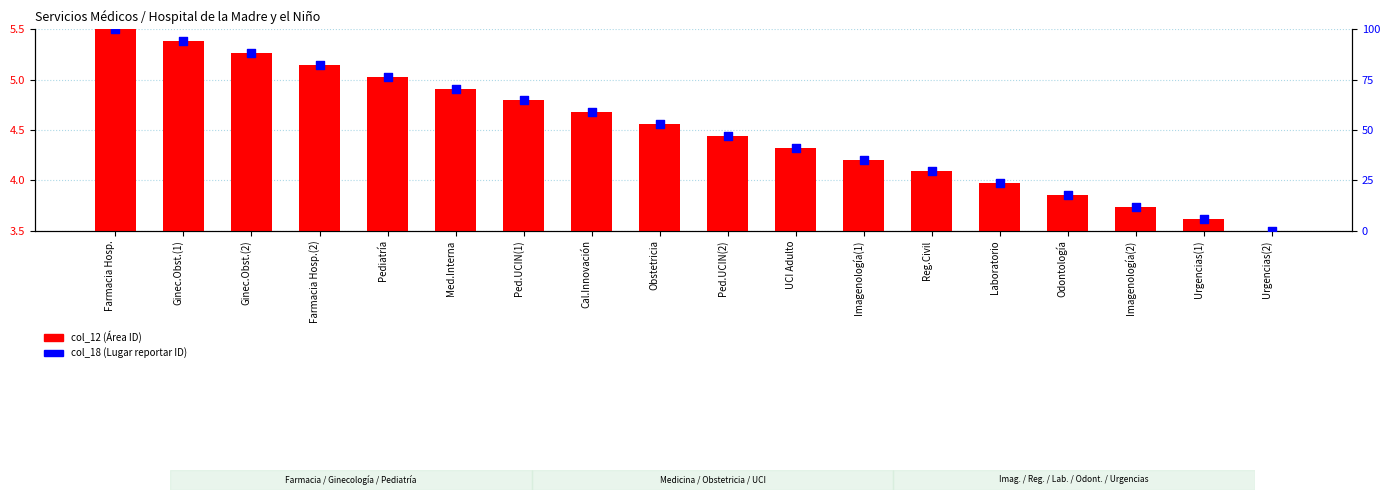

Which series contains the highest Y value?

col_18 (Lugar reportar ID)